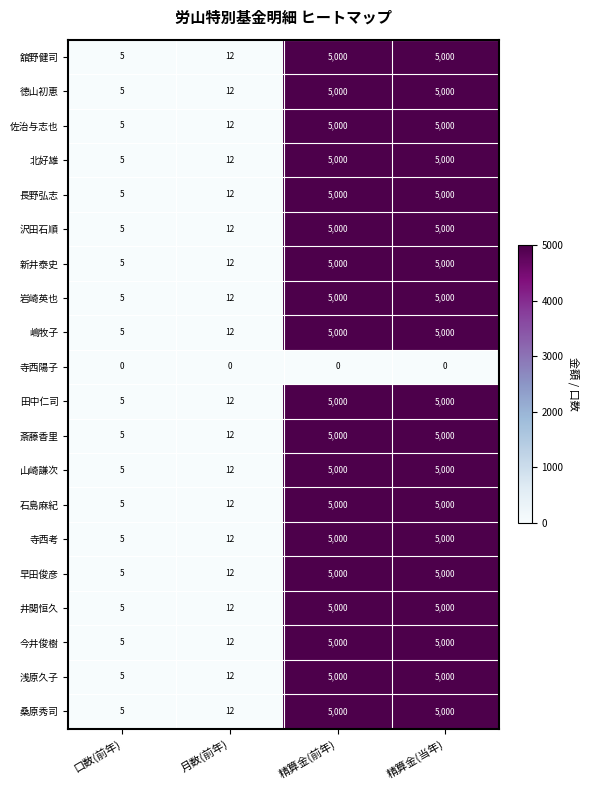

What is the sum of the 沢田石順 values at 精算金(前年) and 月数(前年)?

5012